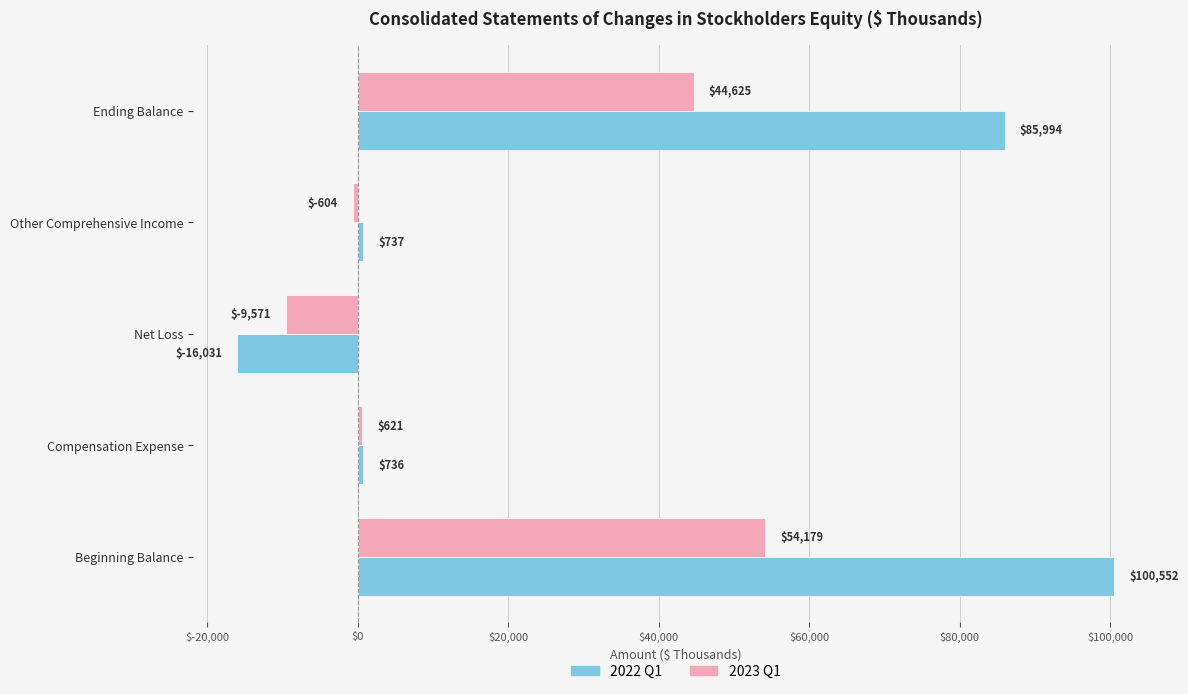

What is the difference between the maximum and second lowest values in the 2022 Q1 series?

99816